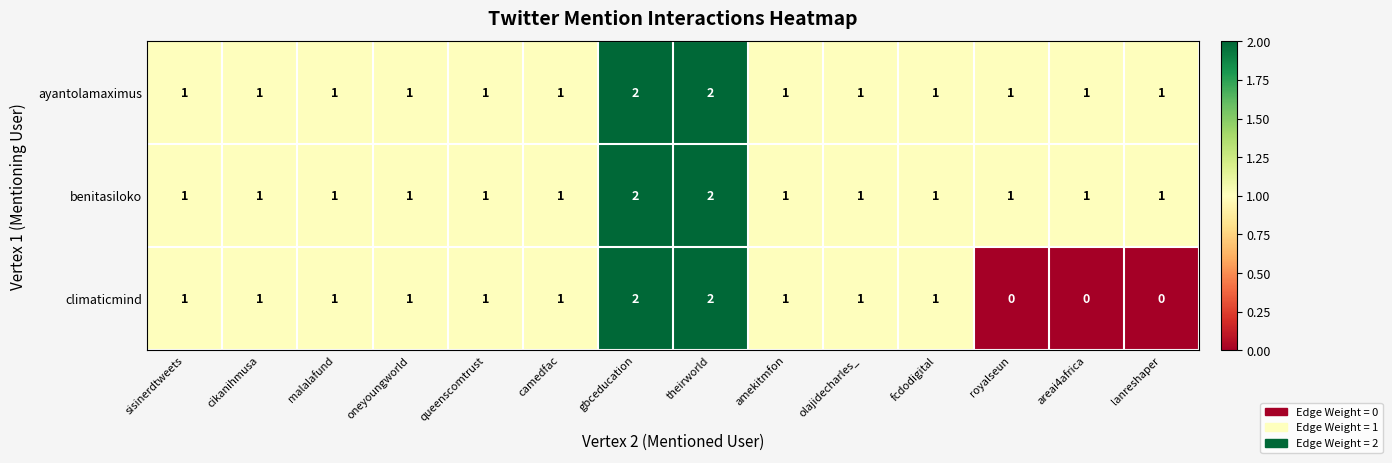

Which series has the largest range (max minus min)?

climaticmind